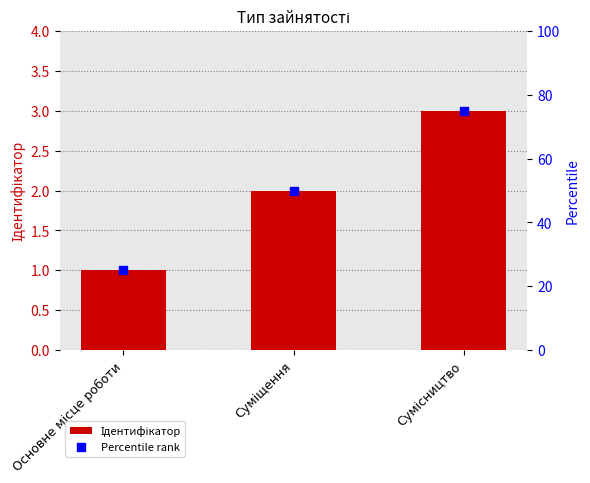

Which series has the largest Y range (max minus min)?

Percentile rank